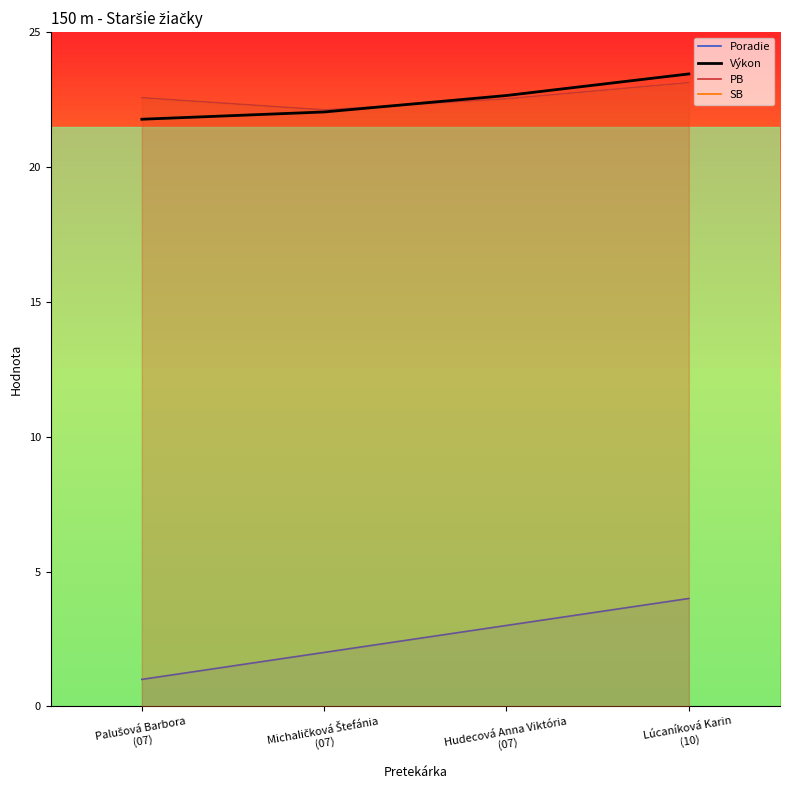

How many PB values are between 22 and 23?

3